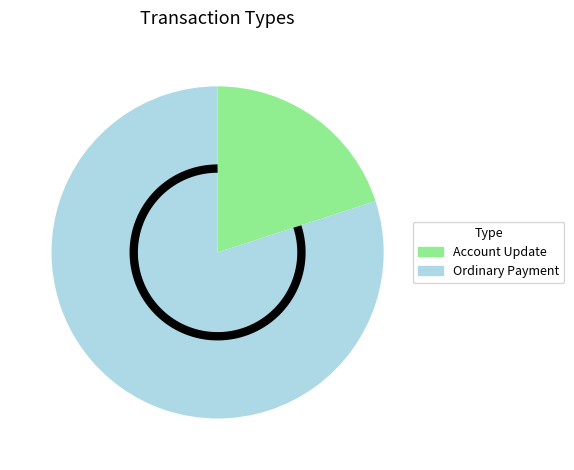

How many segments does this pie chart have?

2